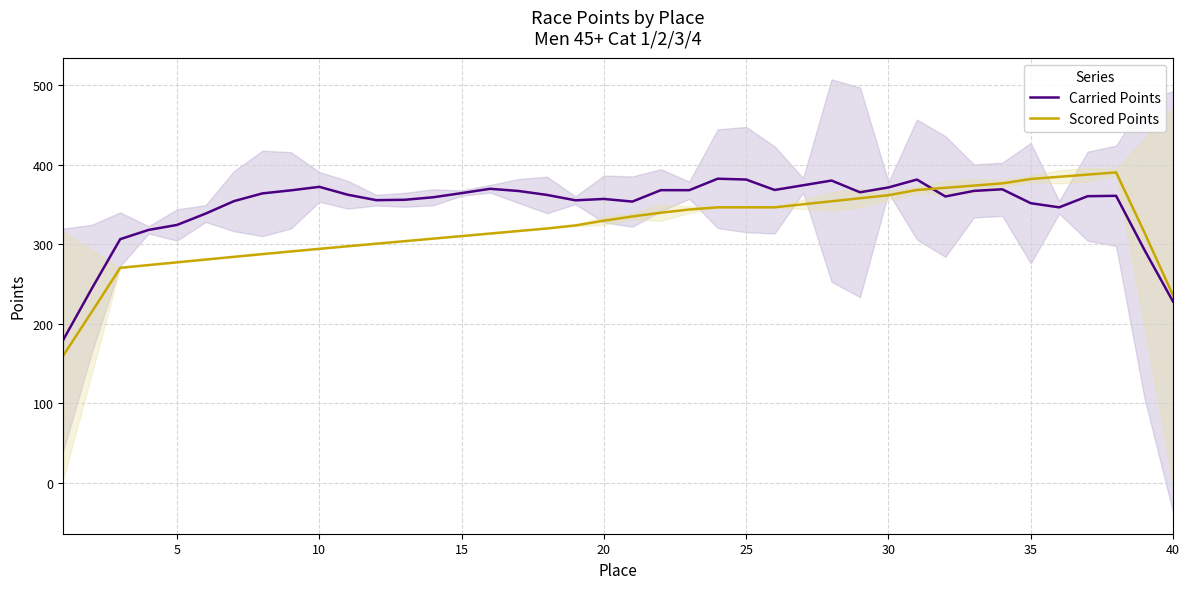

At how many categories does at least one series exceed 307?

36